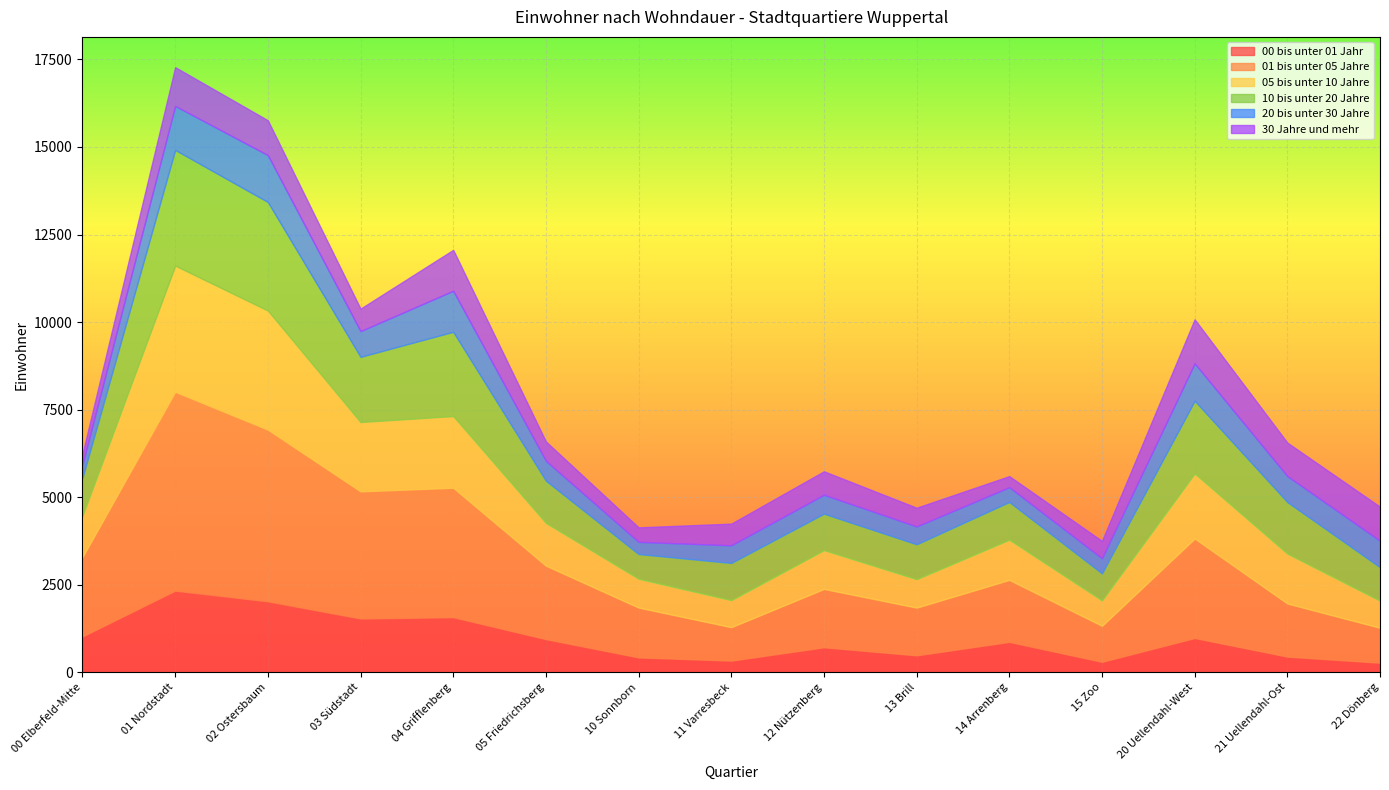

How many values in the 20 bis unter 30 Jahre series are below 566?

7